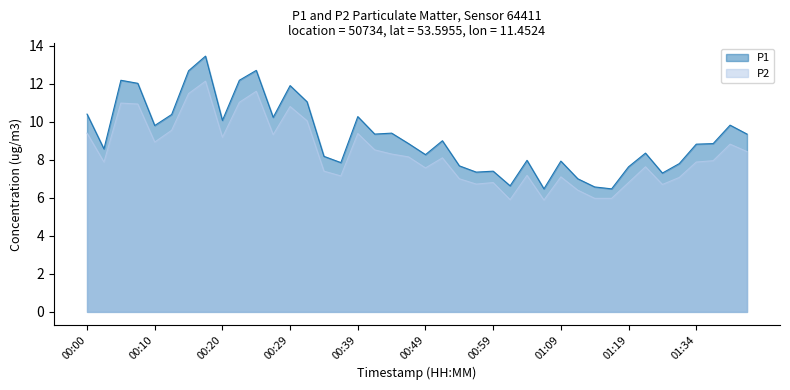

At which category does the chart reach its minimum across all series?

01:06